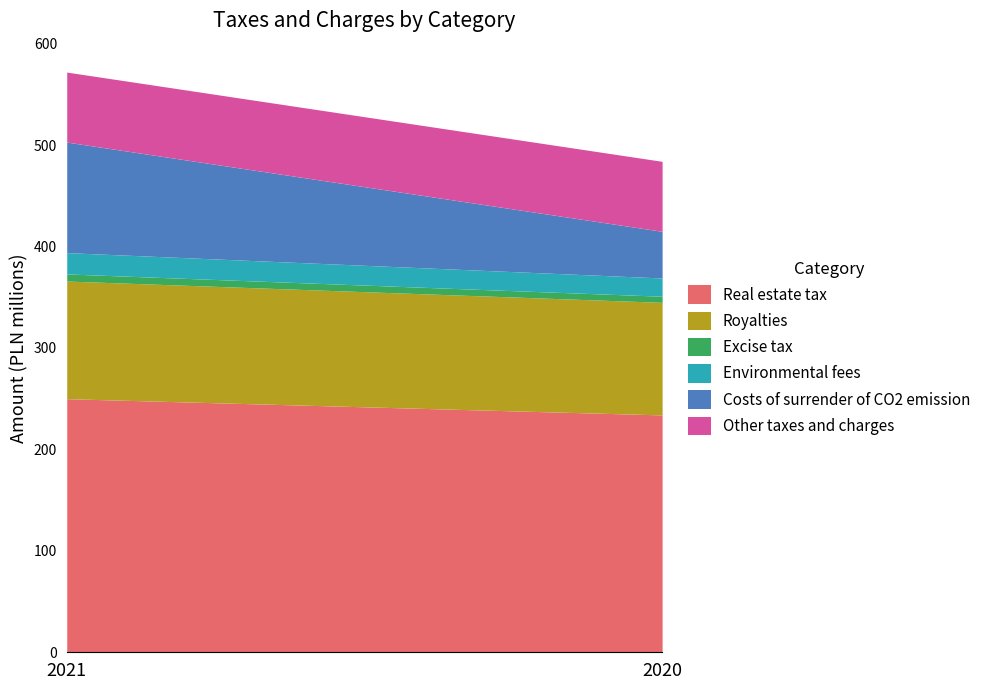

Reading right to left, transcribe all the data shown in this chart.

Real estate tax: 2020=234	2021=250
Royalties: 2020=111	2021=116
Excise tax: 2020=6	2021=7
Environmental fees: 2020=18	2021=21
Costs of surrender of CO2 emission: 2020=46	2021=109
Other taxes and charges: 2020=69	2021=69